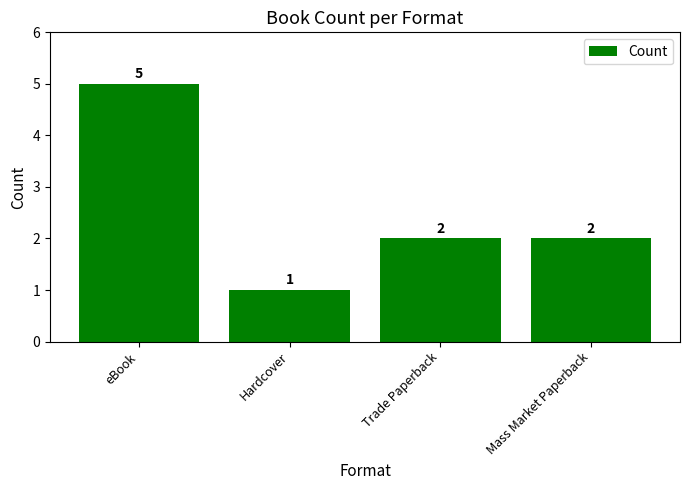

Are the bars horizontal?

No